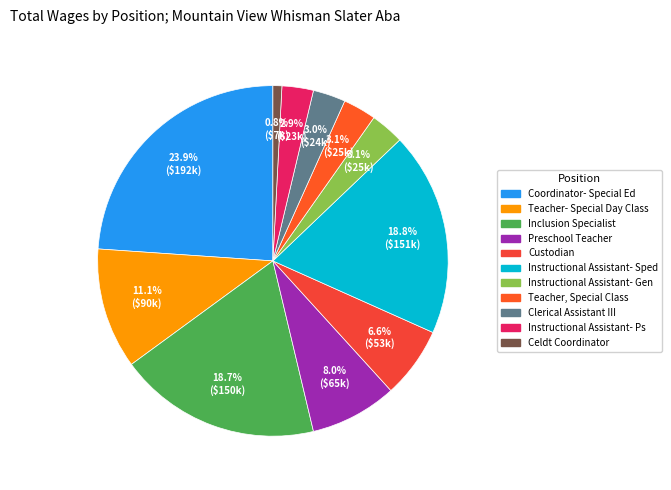

How many segments does this pie chart have?

11